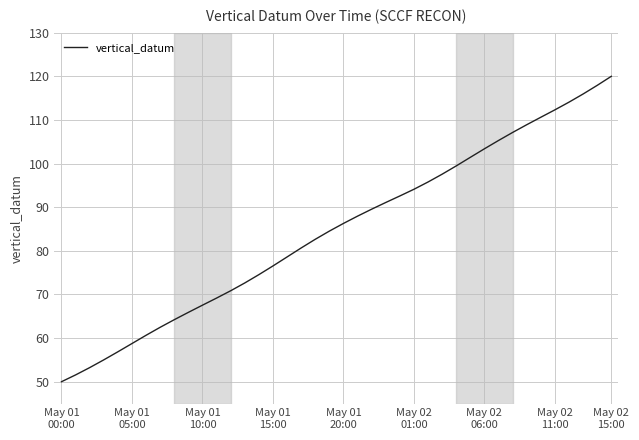

True or false: there are more than 2 points higher than both neighbors.

False